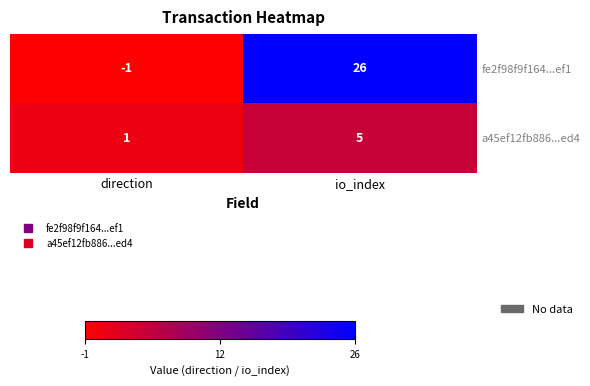

Where is a45ef12fb886...ed4 nearest to the value 3?

direction